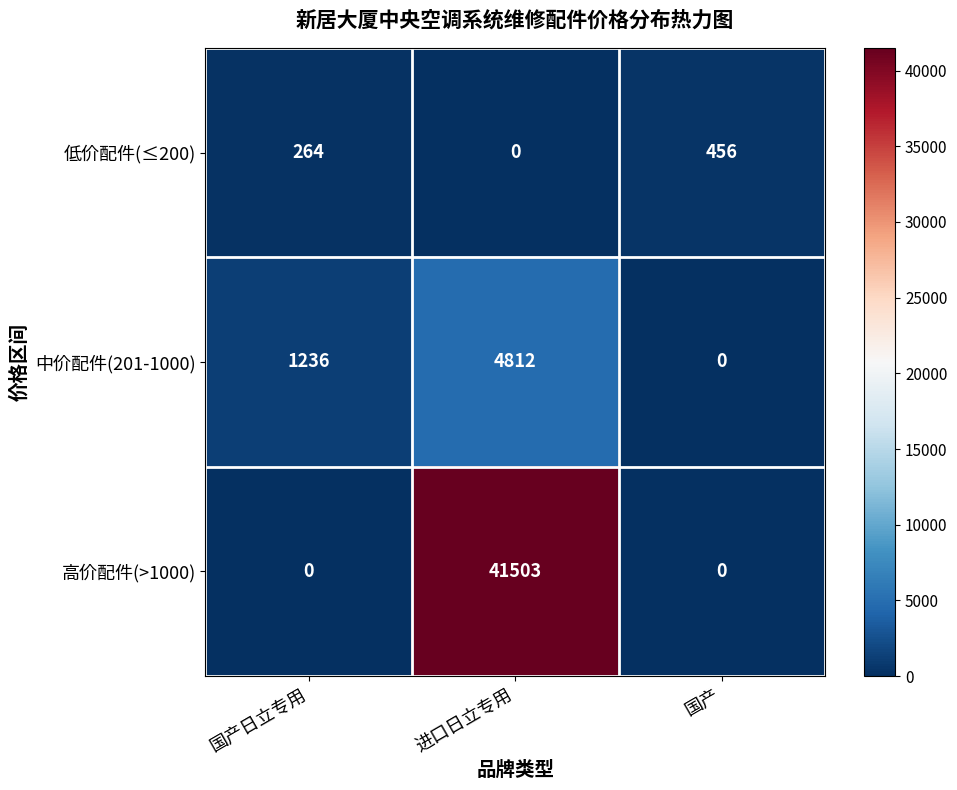

List the series in order of their peak value, highest first.

高价配件(>1000), 中价配件(201-1000), 低价配件(≤200)